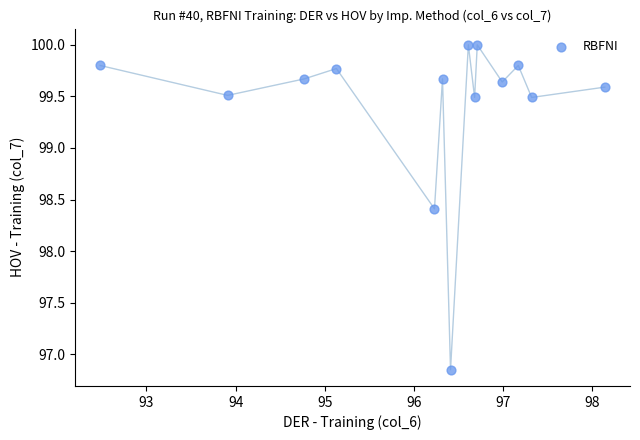

What is the range of X values (max minus min)?

5.7